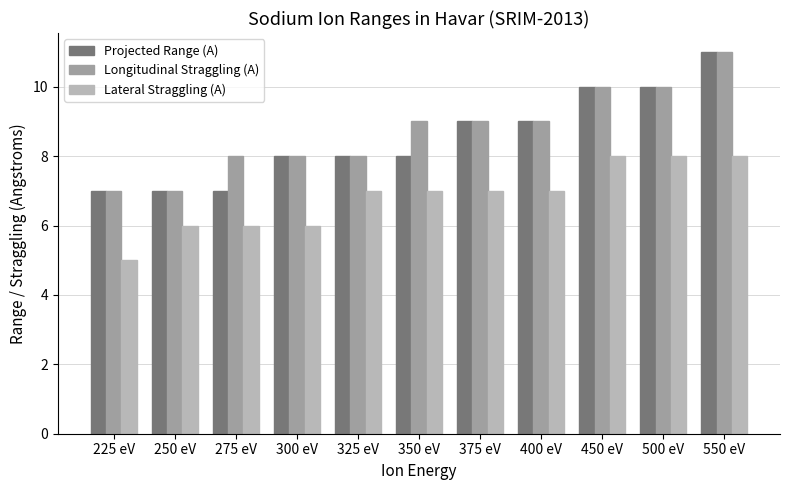

What is the difference between the maximum and minimum values in the Lateral Straggling (A) series?

3